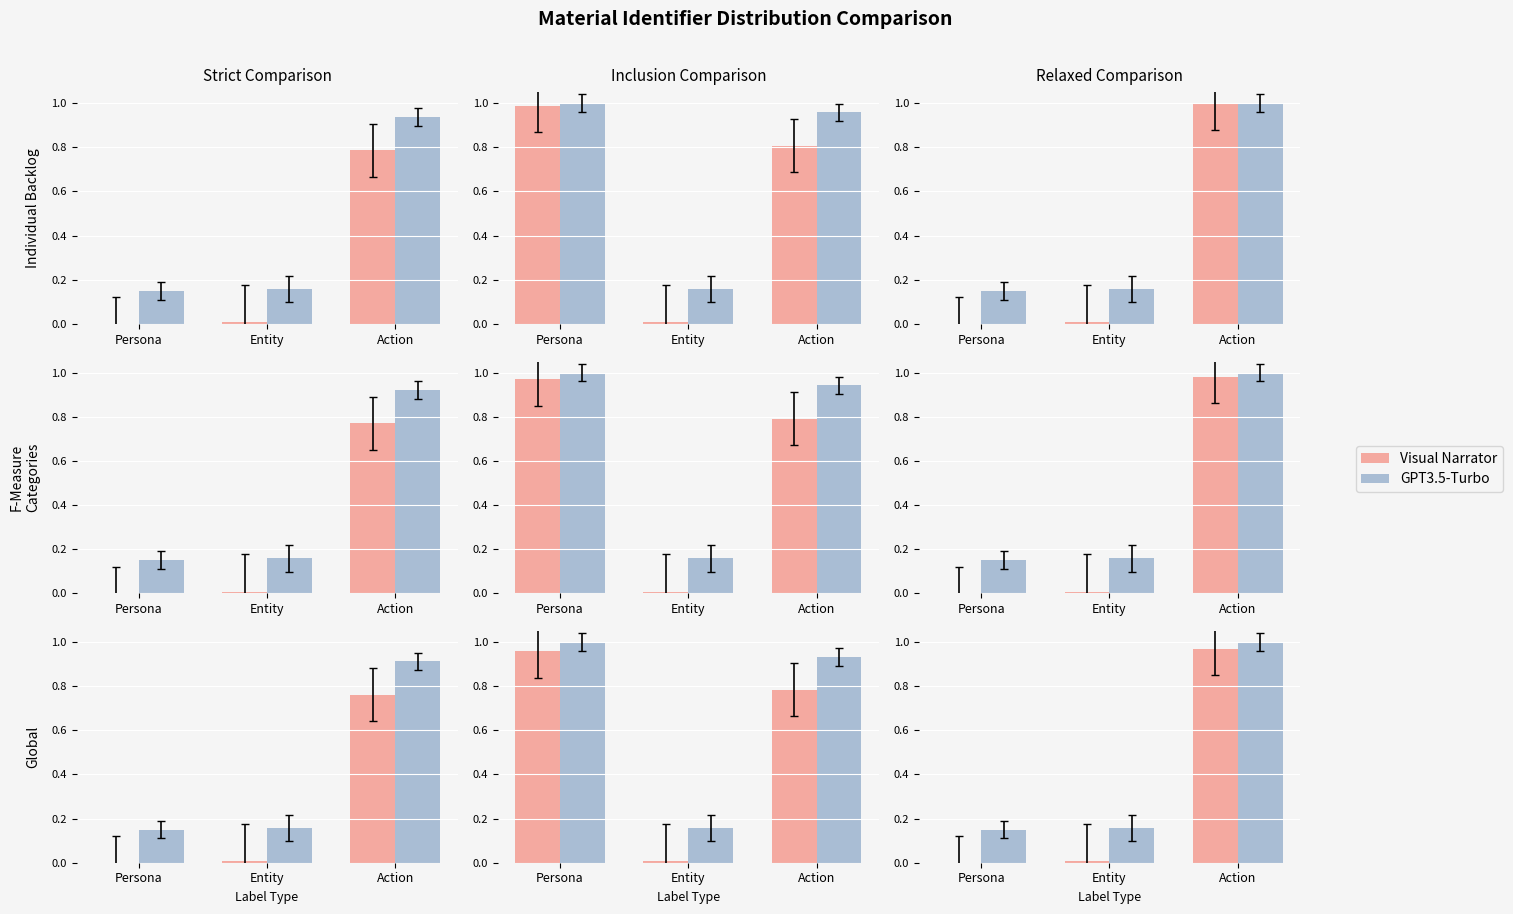

How many data points does each series have?

3